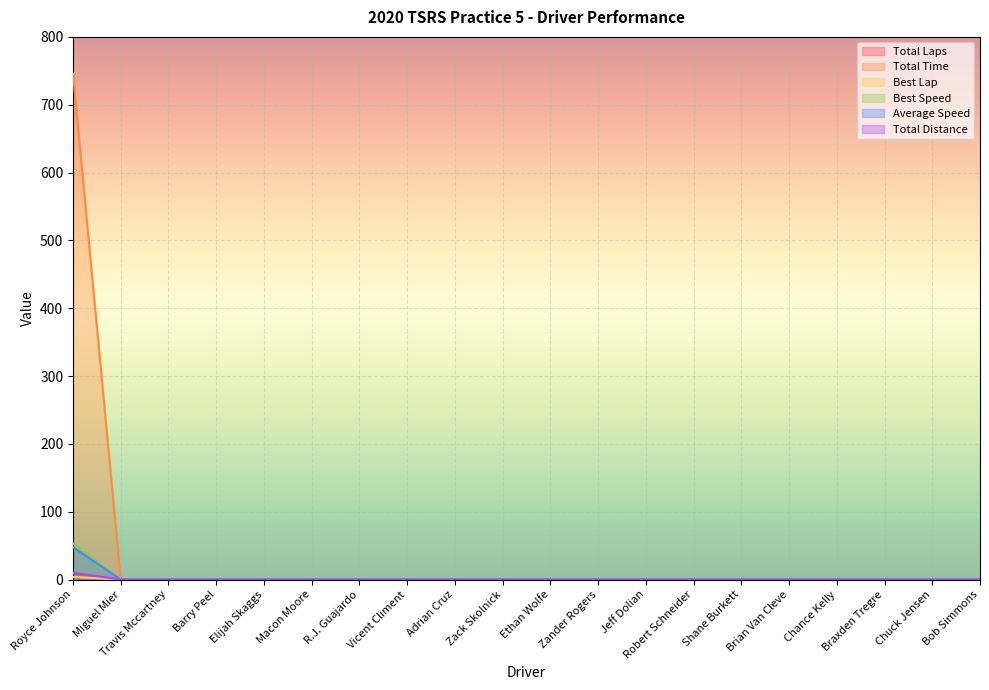

True or false: Total Time and Total Laps intersect in this chart.

False